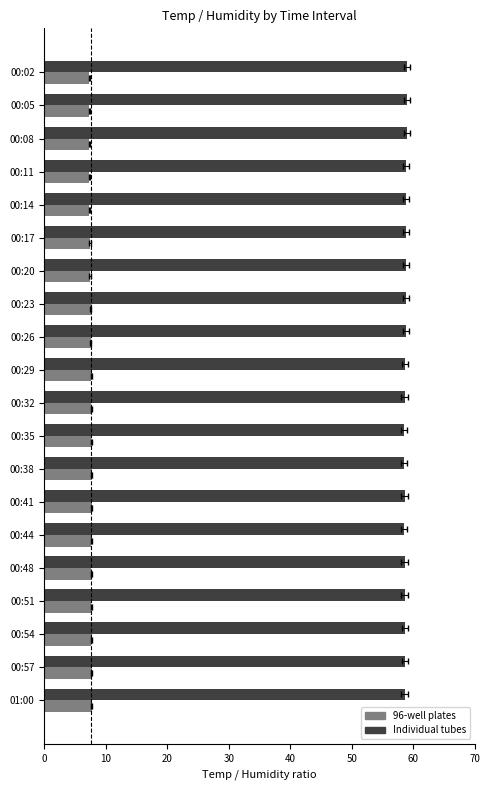

How many distinct data groups are displayed?

2